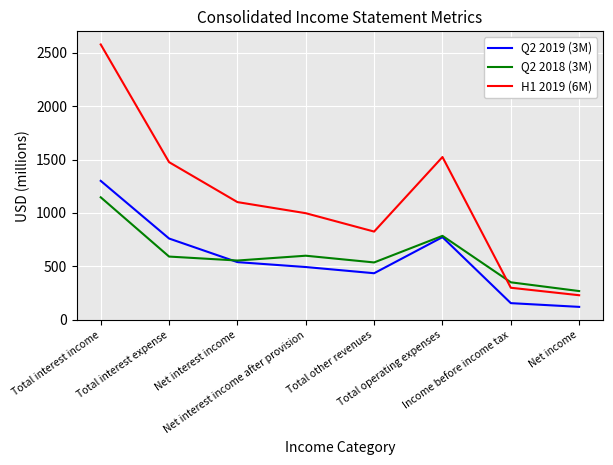

True or false: H1 2019 (6M) and Q2 2019 (3M) intersect in this chart.

False